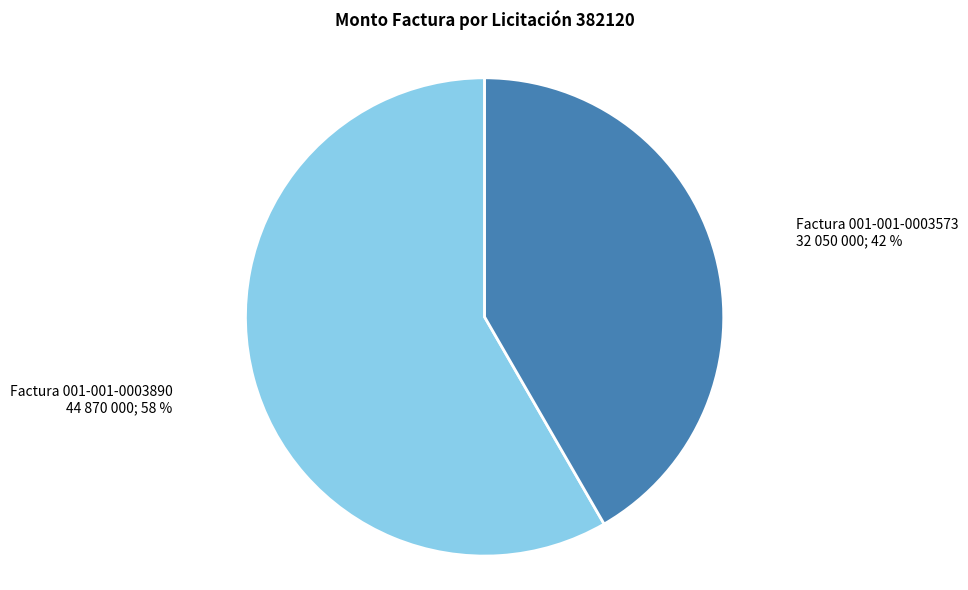

Do Factura 001-001-0003890 and Factura 001-001-0003573 together represent more than half of the pie?

Yes